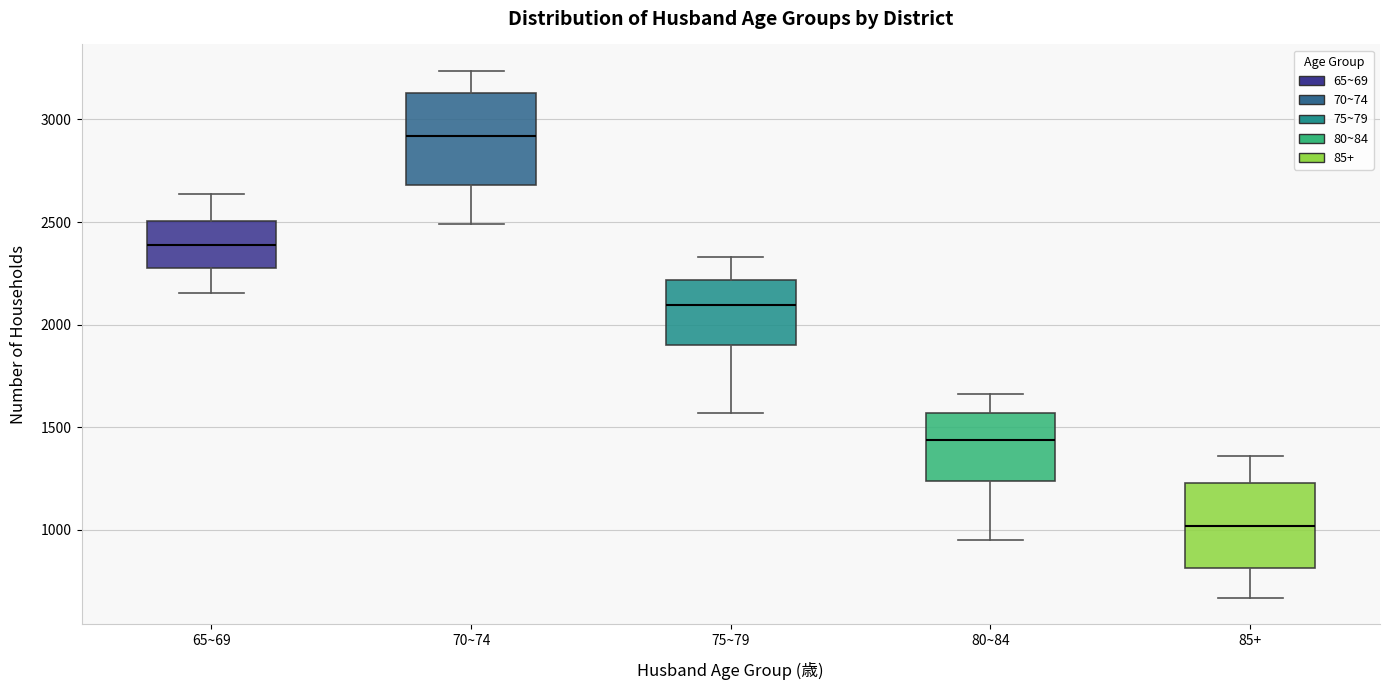

Reading left to right, read every box against the y-axis: the position of its median line, the range the box covers, and the ends of its whiskers. The values are not printed on the chart, so give them approximately, as read against the axis.

65~69: median 2400, box 2300 to 2500, whiskers 2150 to 2650
70~74: median 2900, box 2700 to 3150, whiskers 2500 to 3250
75~79: median 2100, box 1900 to 2200, whiskers 1550 to 2350
80~84: median 1450, box 1250 to 1550, whiskers 950 to 1650
85+: median 1000, box 800 to 1250, whiskers 650 to 1350